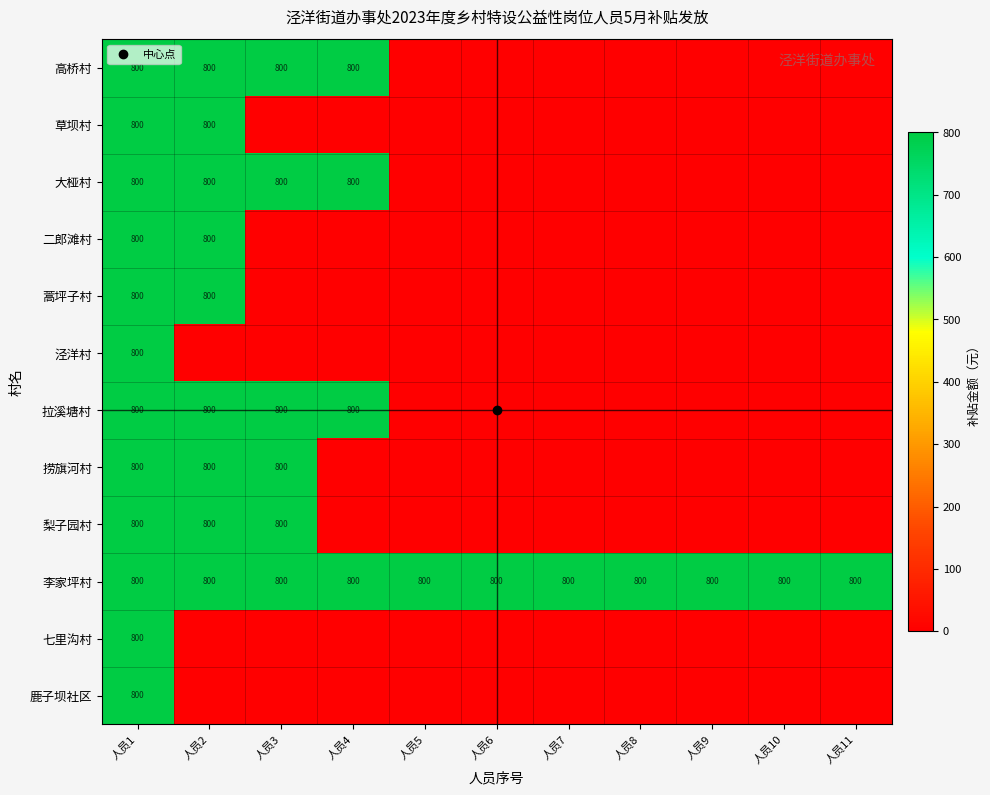

The 高桥村 series shows 453 at 人员1. True or false?

False